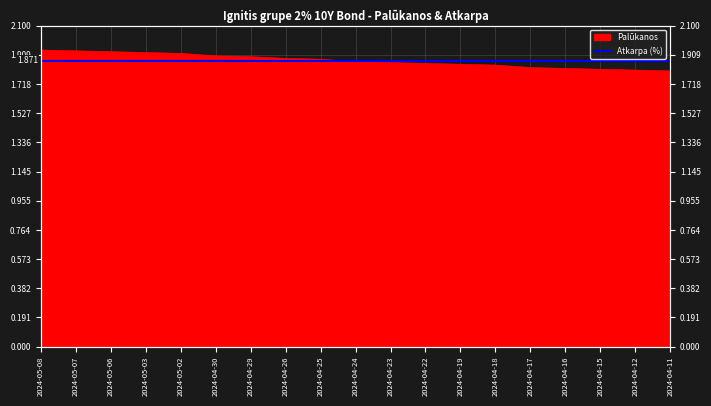

Reading left to right, list all the values displayed in this chart.

1.9	1.9	1.9	1.9	1.9	1.9	1.9	1.9	1.9	1.9	1.9	1.9	1.8	1.8	1.8	1.8	1.8	1.8	1.8